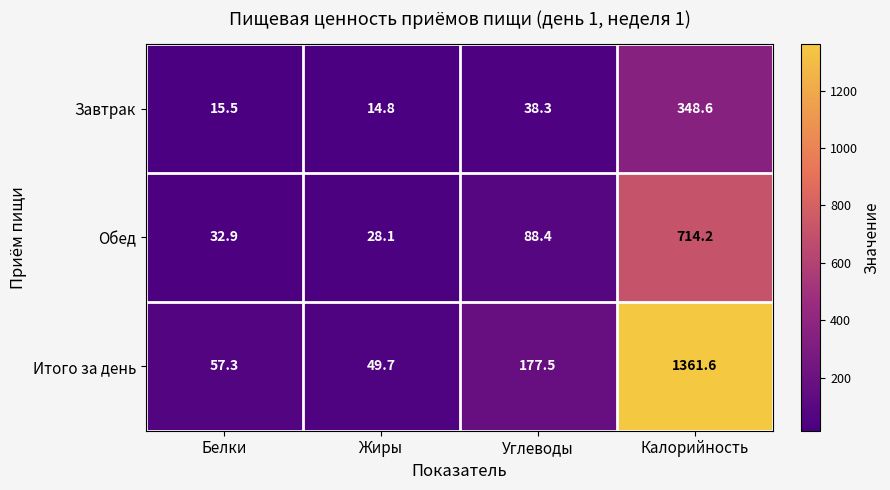

What is the sum of all Итого за день values?

1646.1